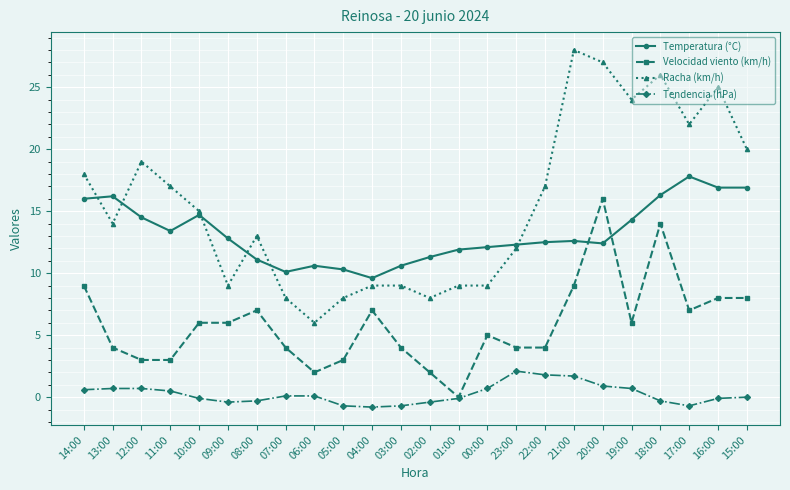

What is the total value across all series at 09:00?

27.4